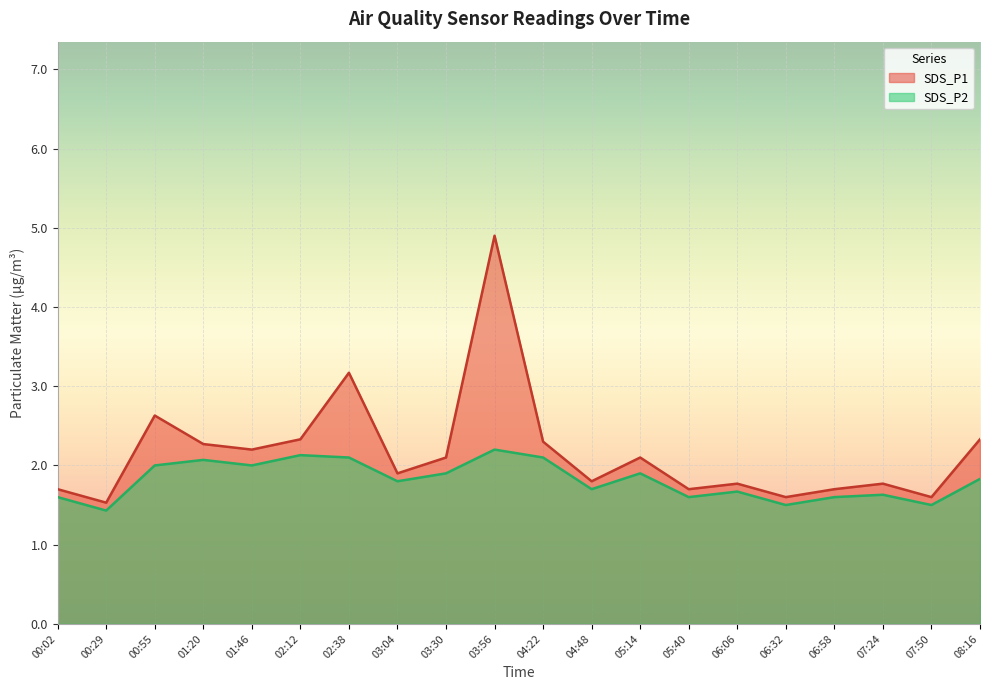

True or false: SDS_P2 has more than 1 points higher than both neighbors.

True